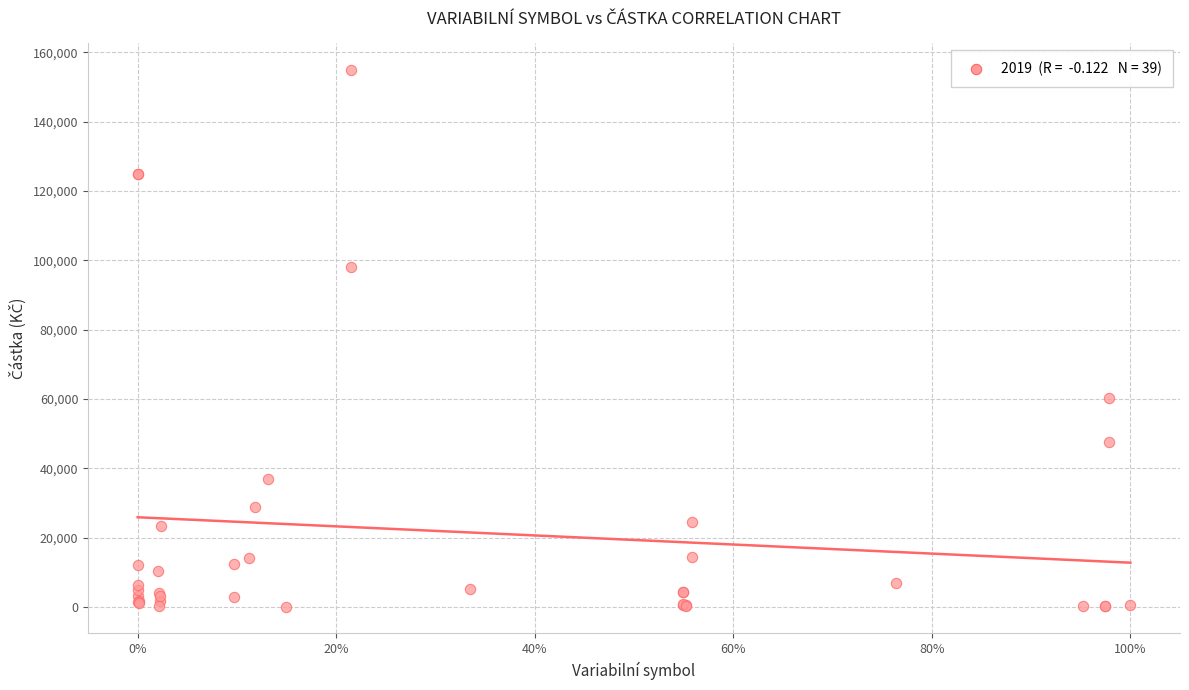

What Y value in the scatter plot is closest to 77510?

60228.0